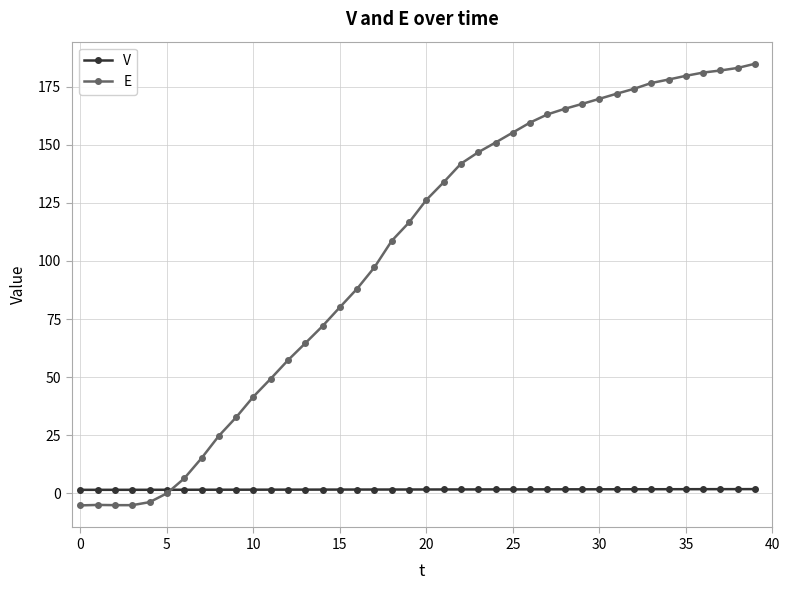

What is the average value of the E series?

103.1